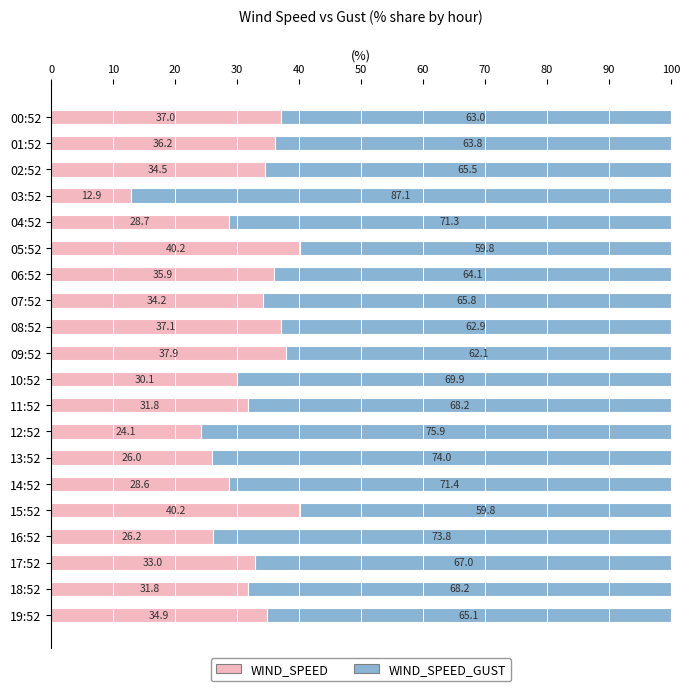

The WIND_SPEED series shows 26.0 at 13:52. True or false?

True